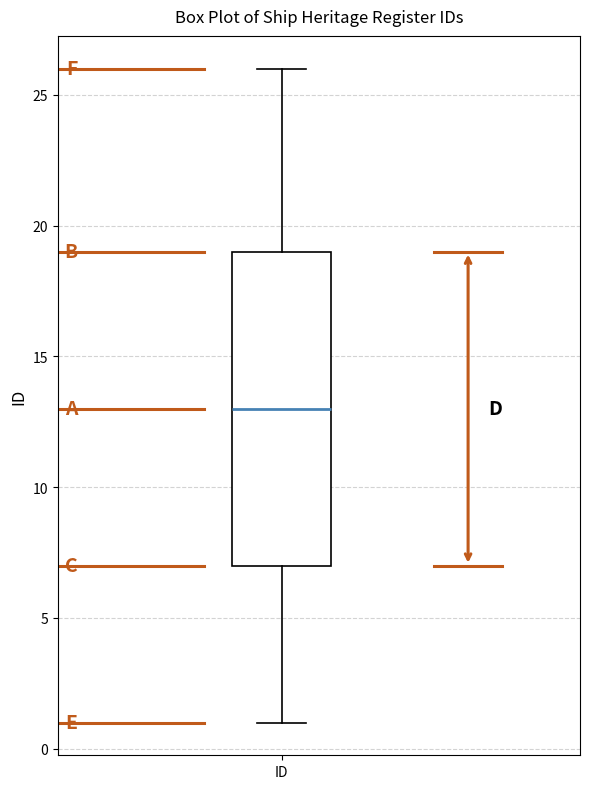

Read this box plot against the y-axis: the position of the median line, the range covered by the box, and the ends of both whiskers. The values are not printed on the chart, so give them approximately, as read against the axis.

median 13, box 7 to 19, whiskers 1 to 26